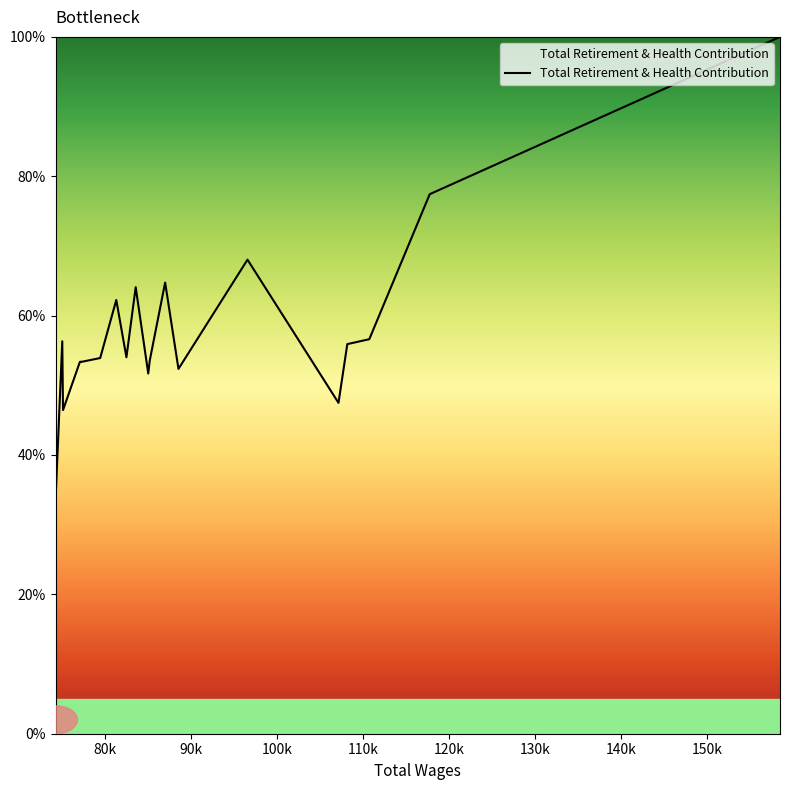

What is the difference between the maximum and minimum values?

65.9